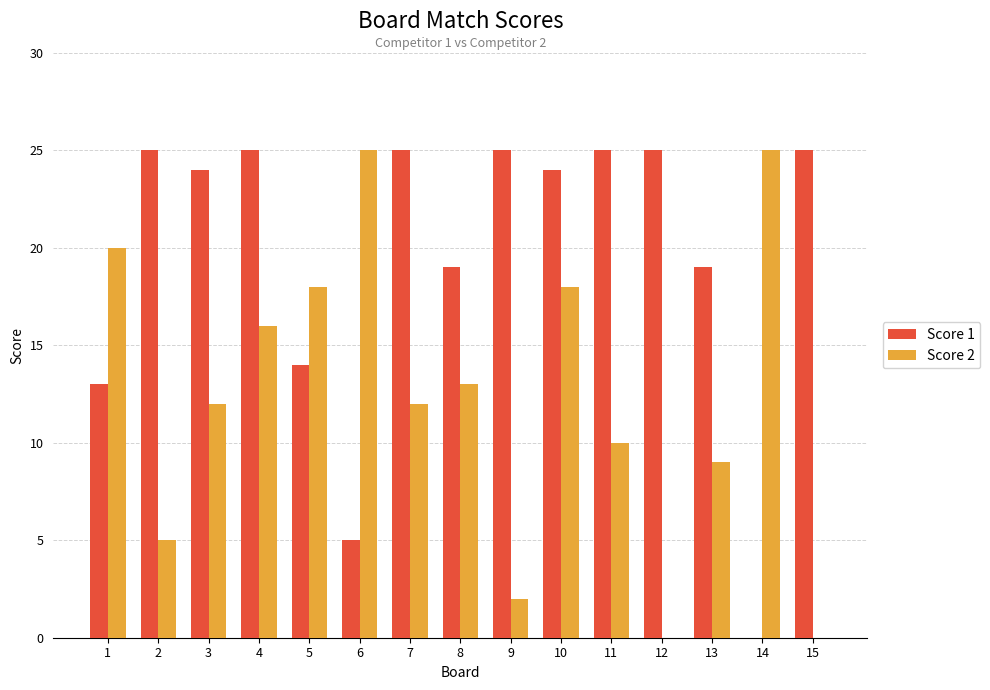

The value of Score 1 at 3 is 40. True or false?

False